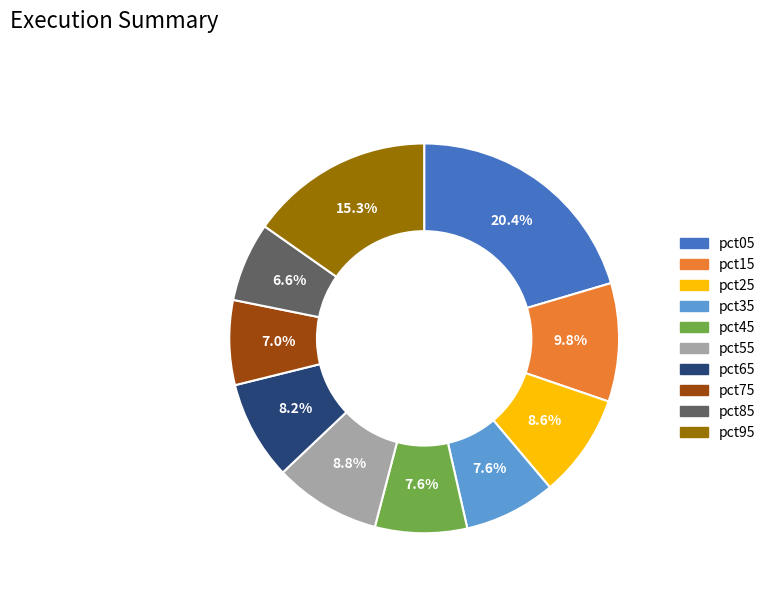

Which category has the biggest portion of the pie?

pct05